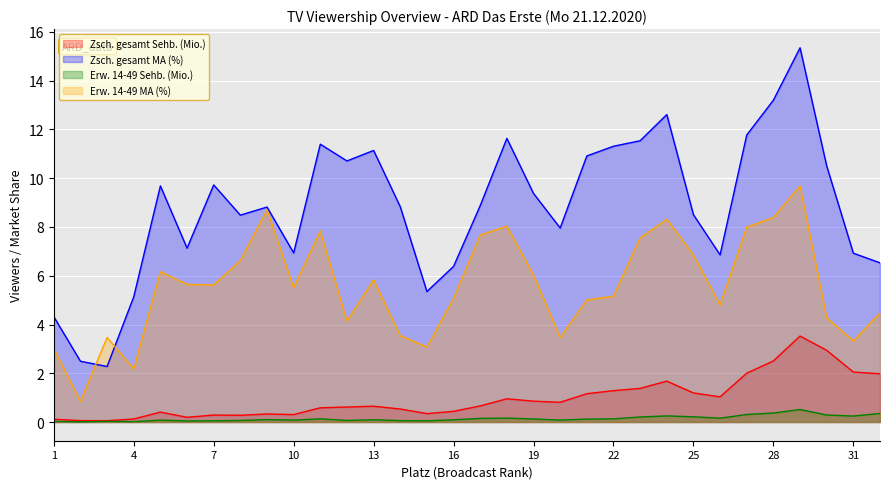

Which series has the largest range (max minus min)?

Zsch. gesamt MA (%)